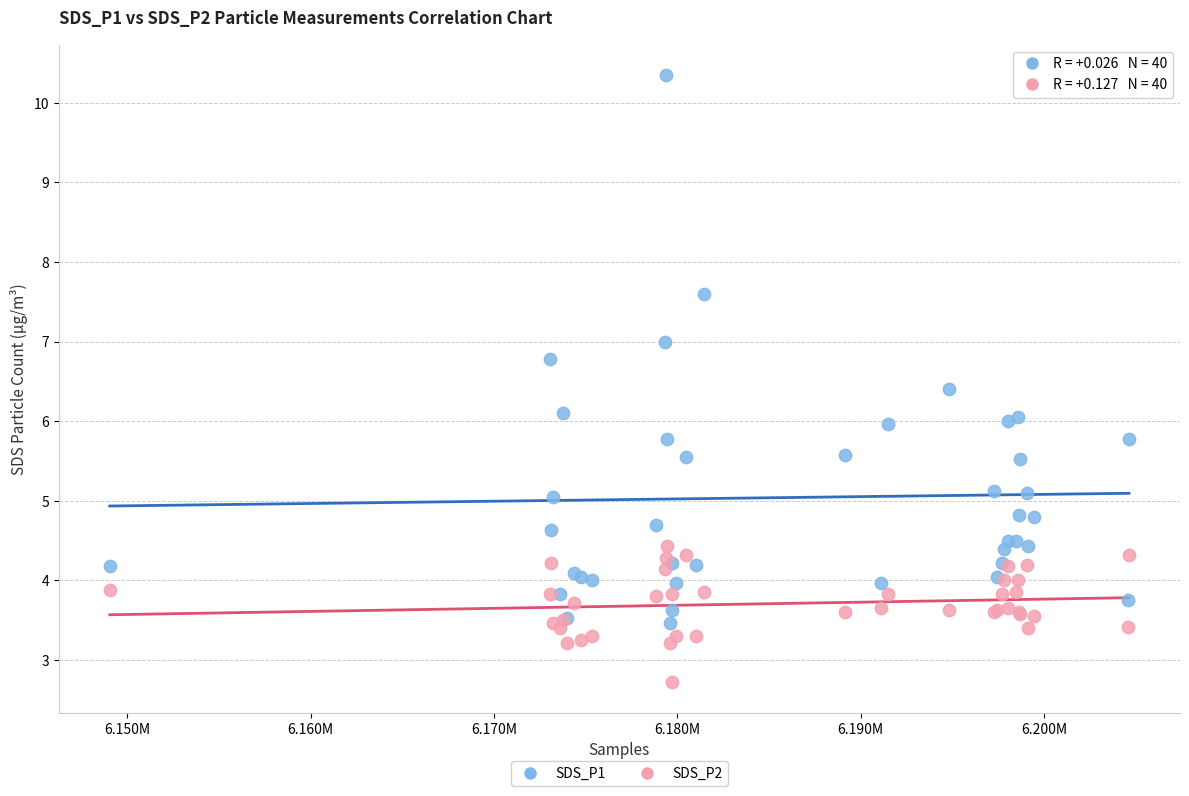

Which series reaches the minimum Y coordinate?

SDS_P2